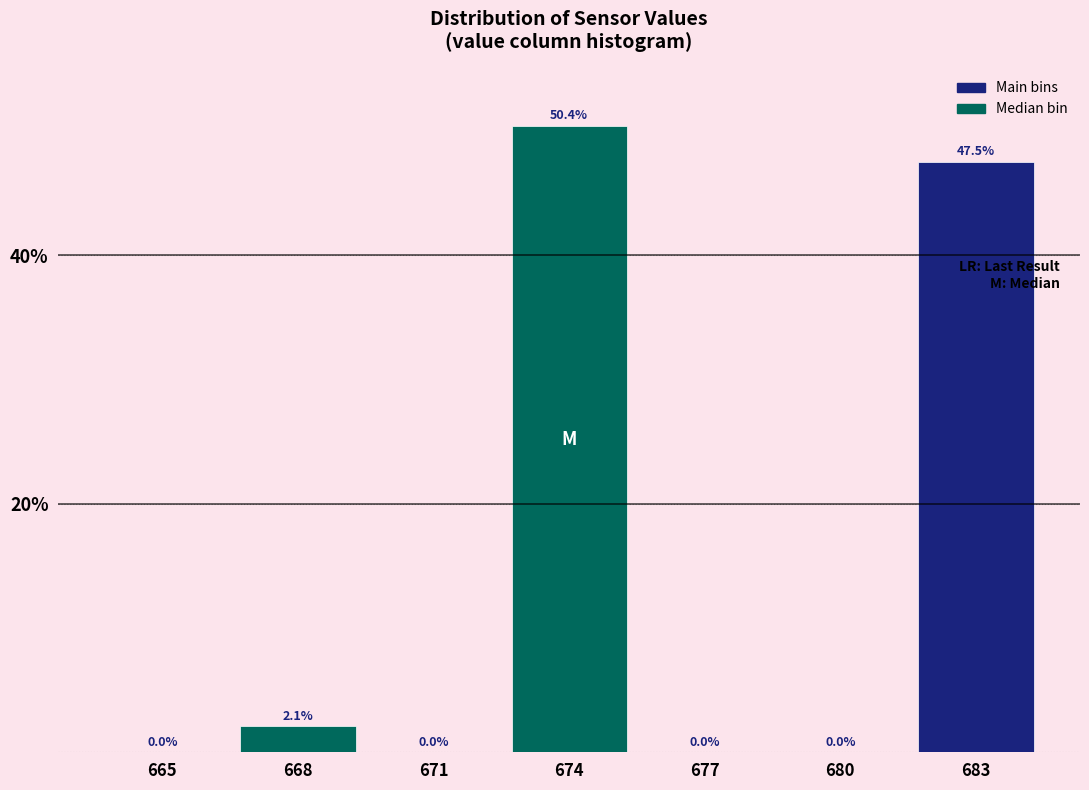

Reading left to right, list all the values displayed in this chart.

665=0.0	668=2.1	671=0.0	674=50.4	677=0.0	680=0.0	683=47.5